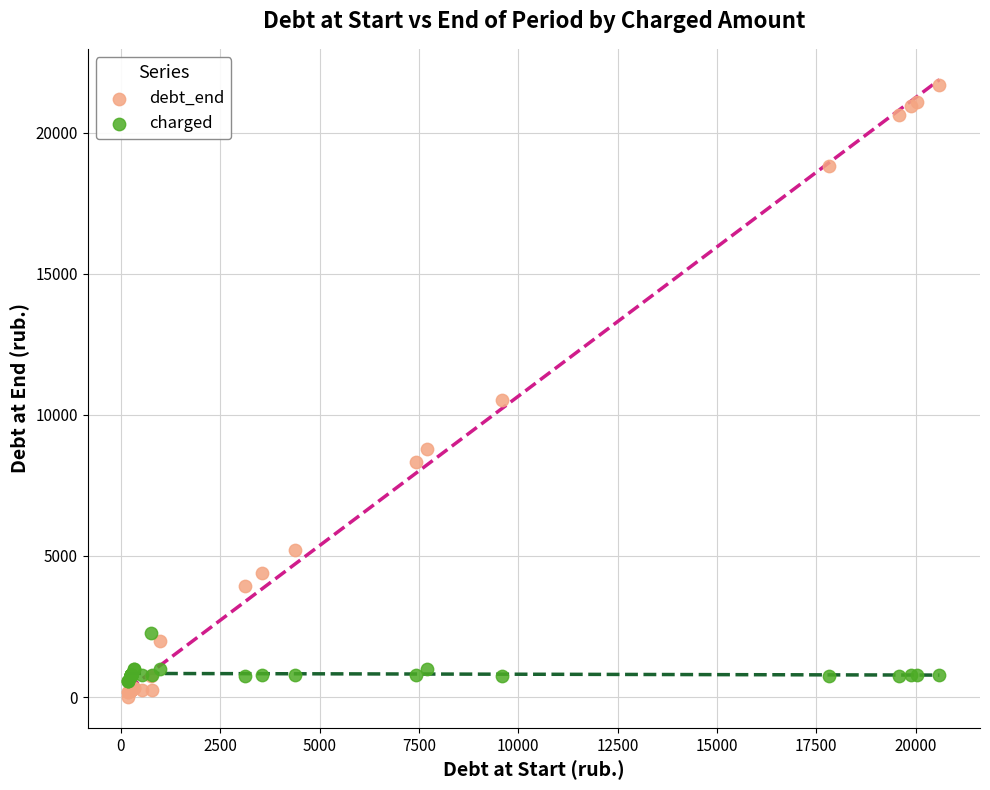

What are all the series names shown in the legend?

debt_end, charged